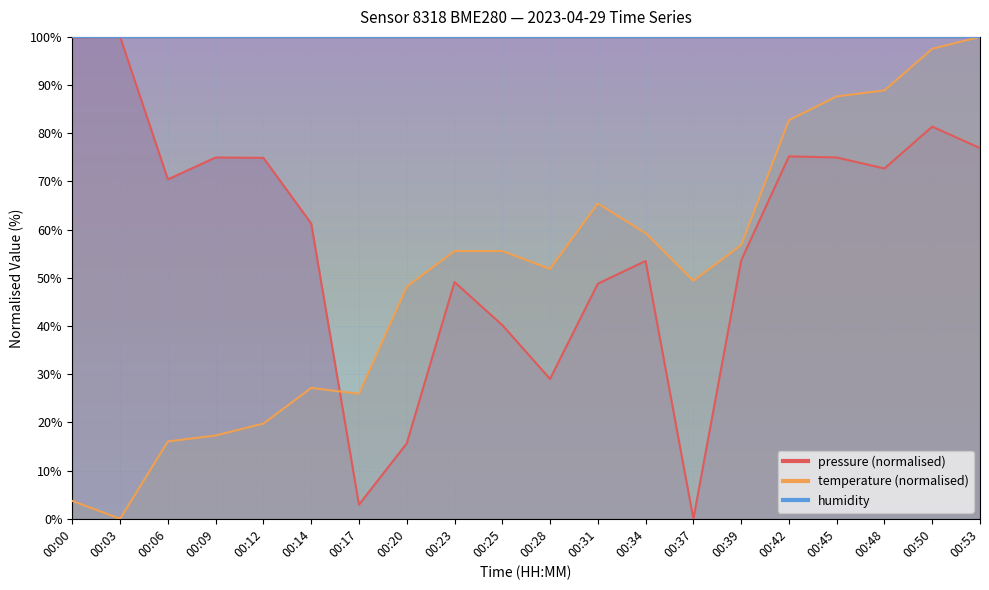

What is the difference between the maximum and minimum values in the temperature series?

100.0